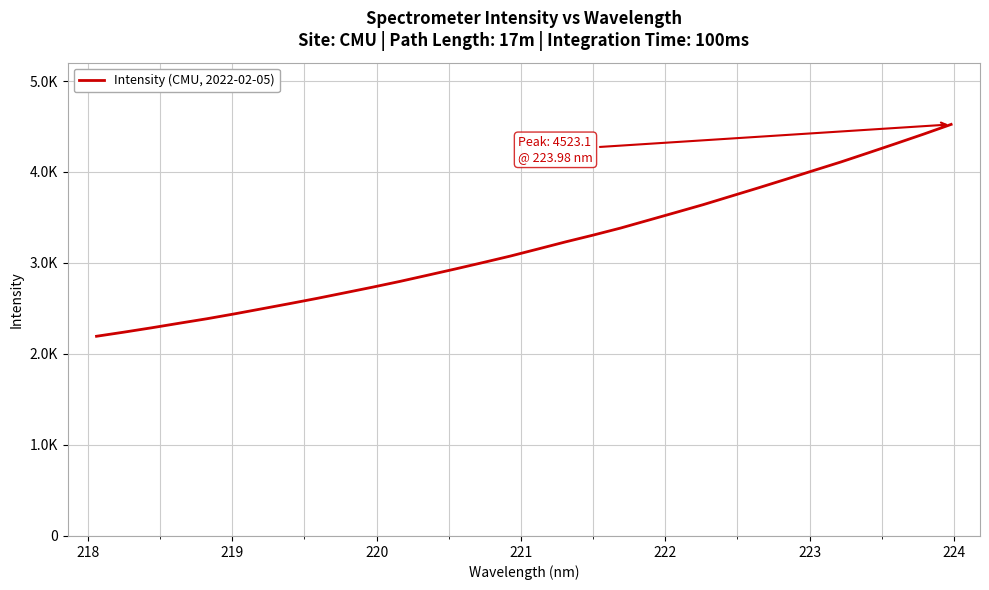

Does the chart have visible grid lines?

Yes